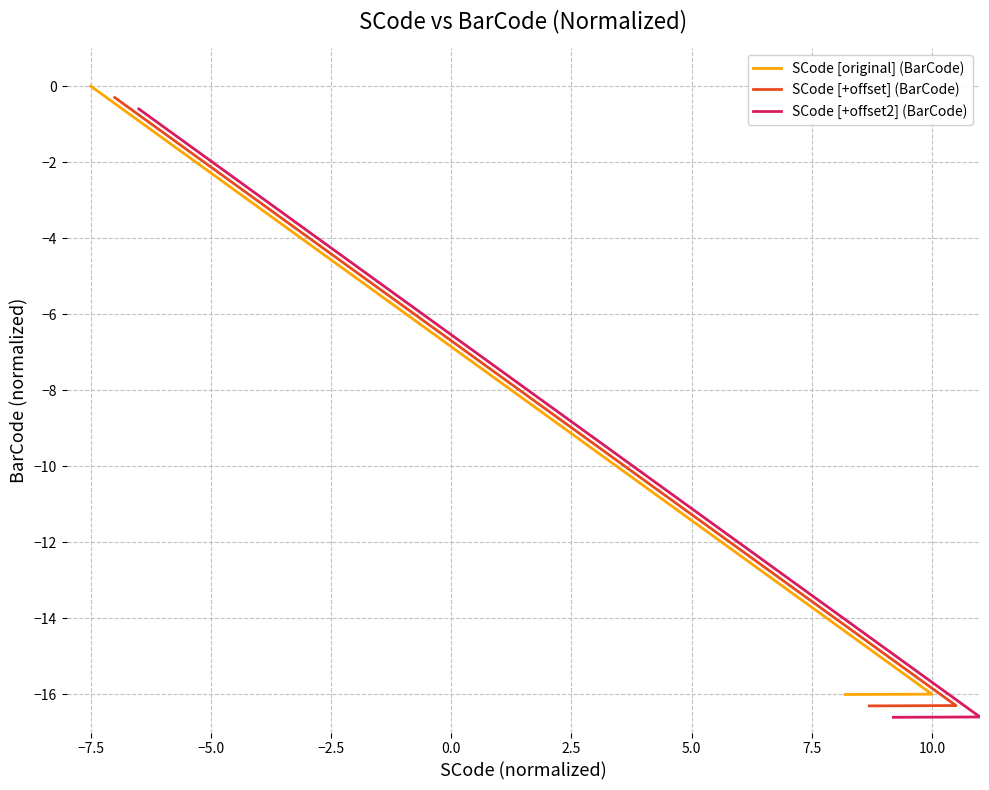

What is the value of the SCode [original] (BarCode) point at the 2nd from the left?

-16.0